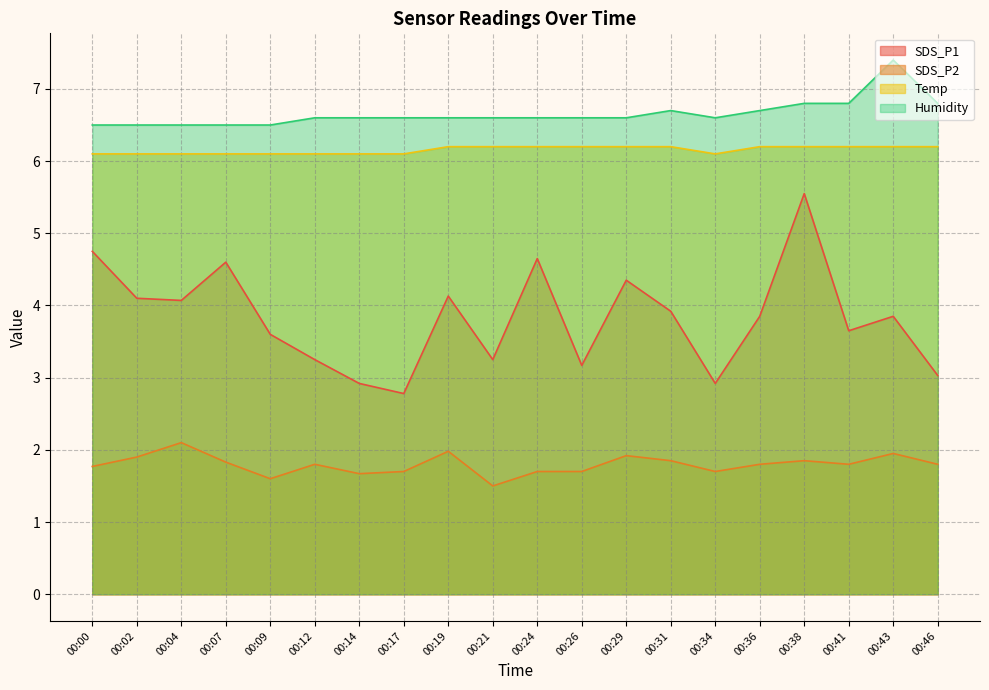

What is the value of the Temp point at the 3rd from the left?

6.1